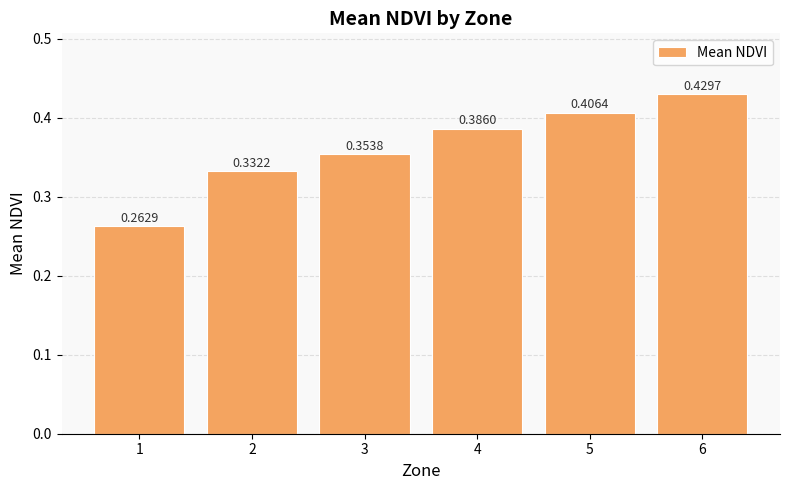

Which label corresponds to the largest value in the chart?

6